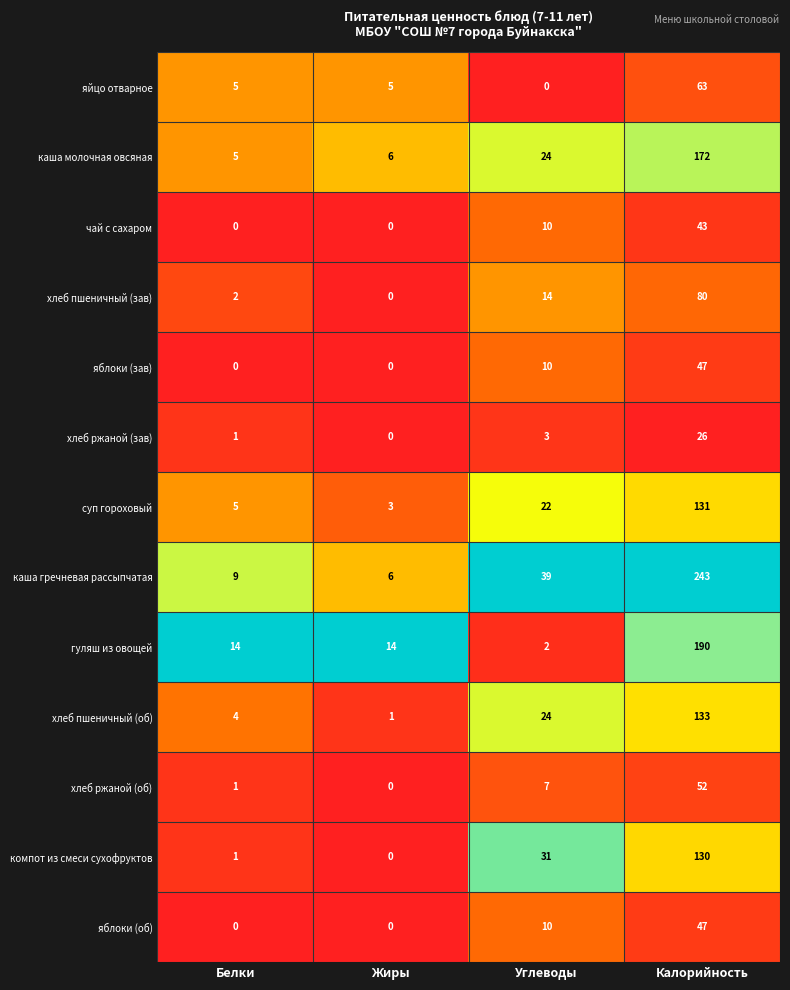

At how many categories does at least one series exceed 0?

4